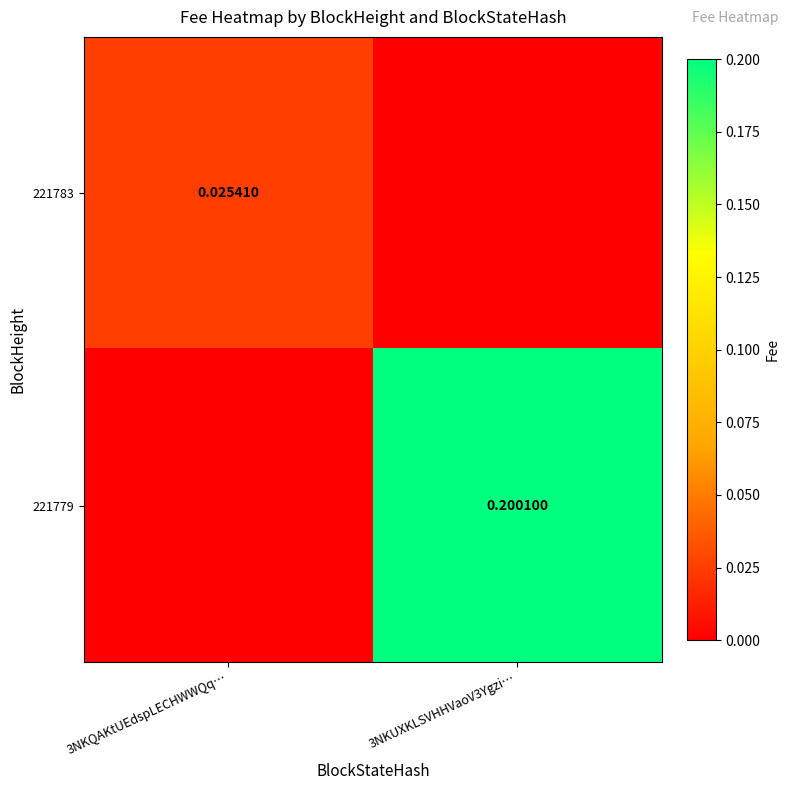

At which label is 221779 closest to 0?

3NKQAKtUEdspLECHWWQq…